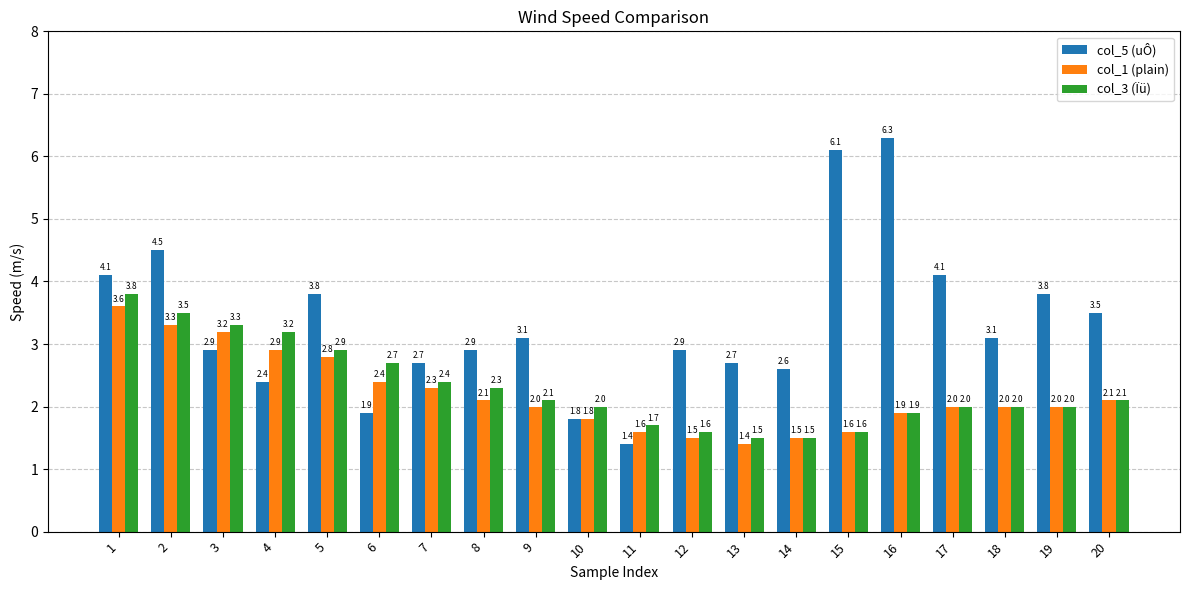

How many bars are there in total?

60